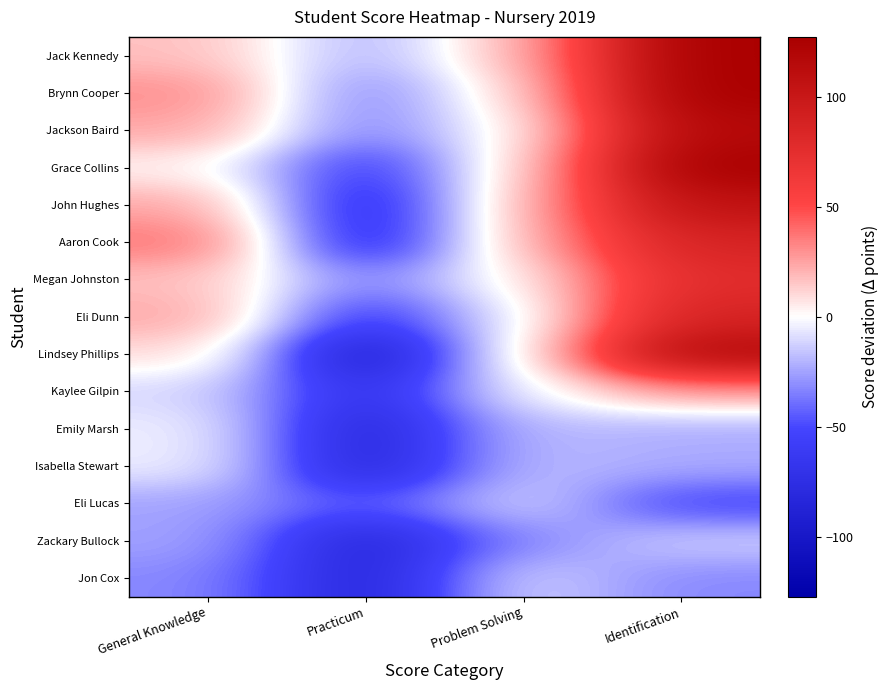

At which category is the sum across all series the highest?

Identification